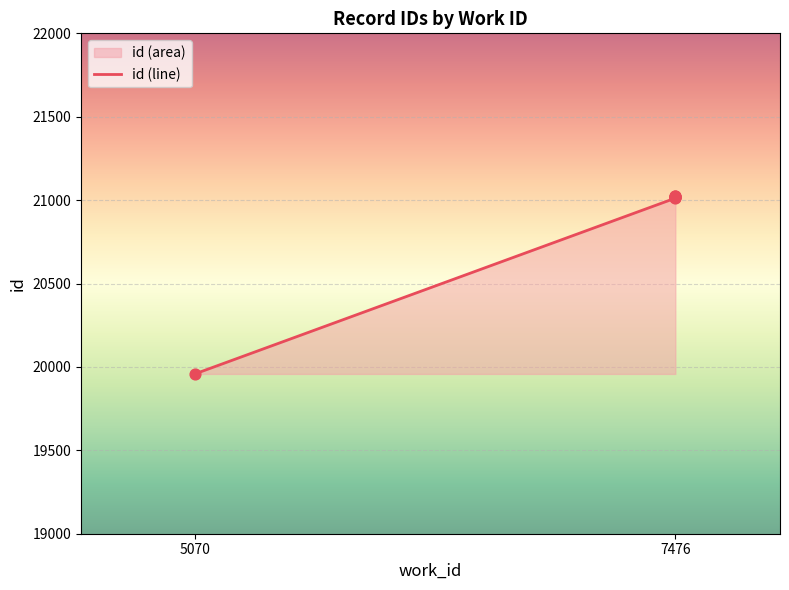

What is the change in value from 5070 to 7476?

+1060